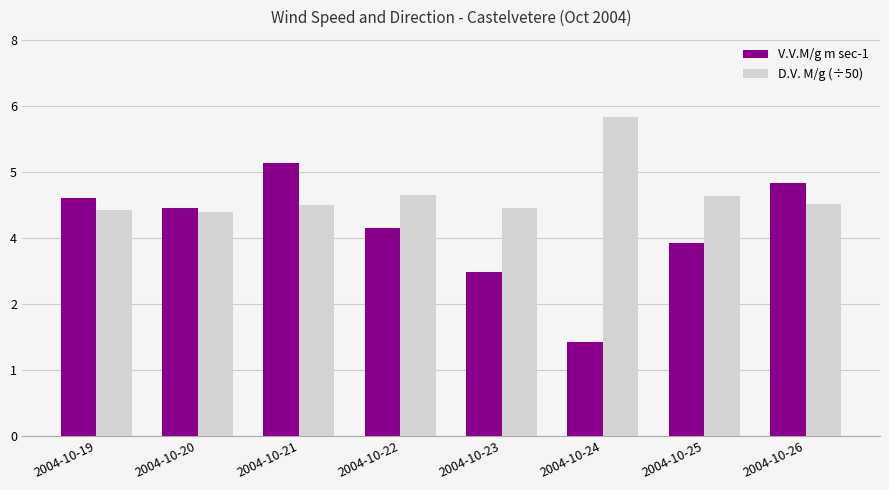

At which category does the chart reach its minimum across all series?

2004-10-24